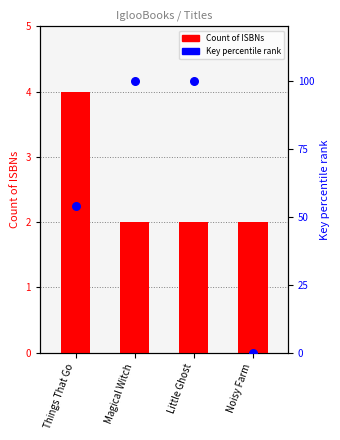

Which series contains the highest Y value?

Key percentile rank